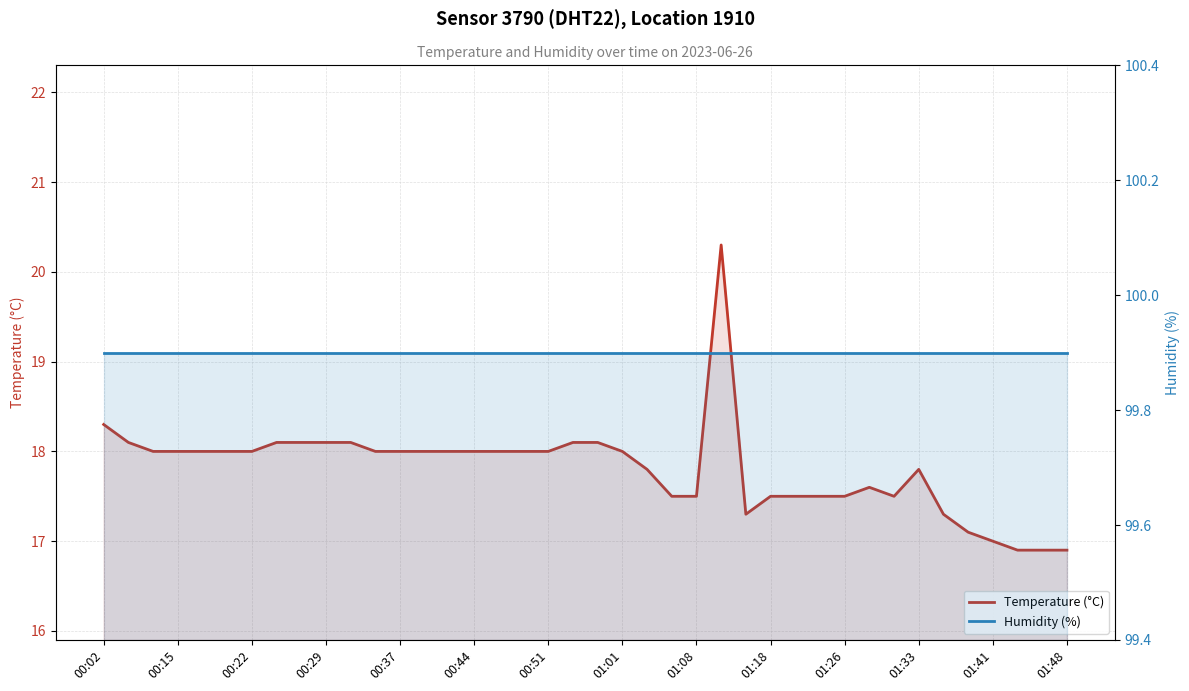

How many lines are shown in the chart?

2